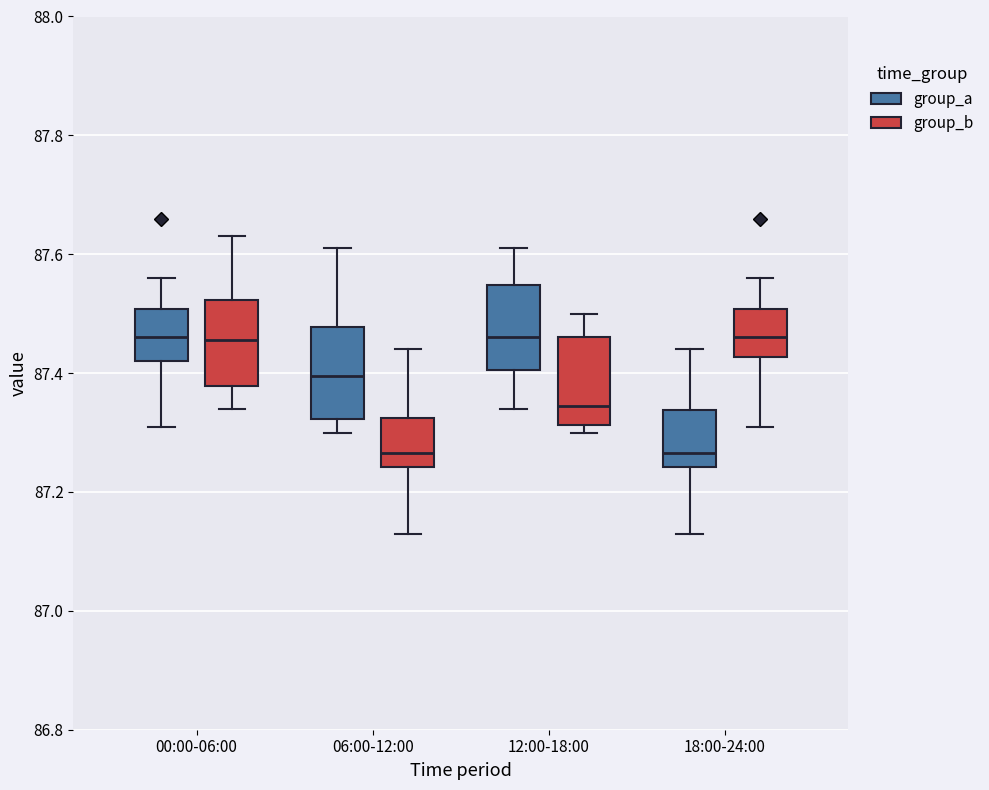

Where does the upper whisker of the box for 00:00-06:00 (group_b) end on the y-axis? The values are not printed on the chart, so give them approximately, as read against the axis.

87.64